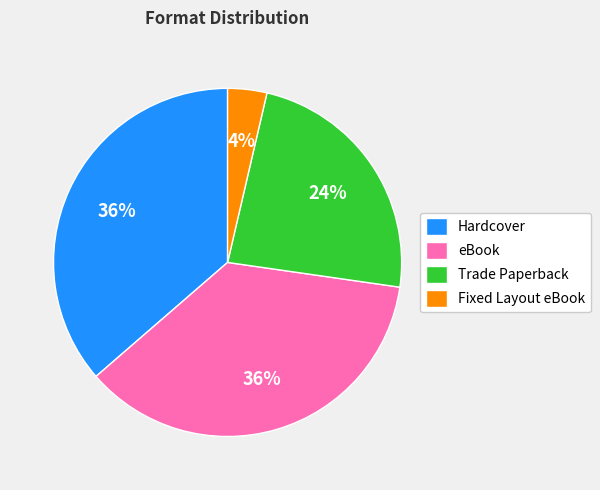

To the nearest percent, what is the average slice percentage?

25%